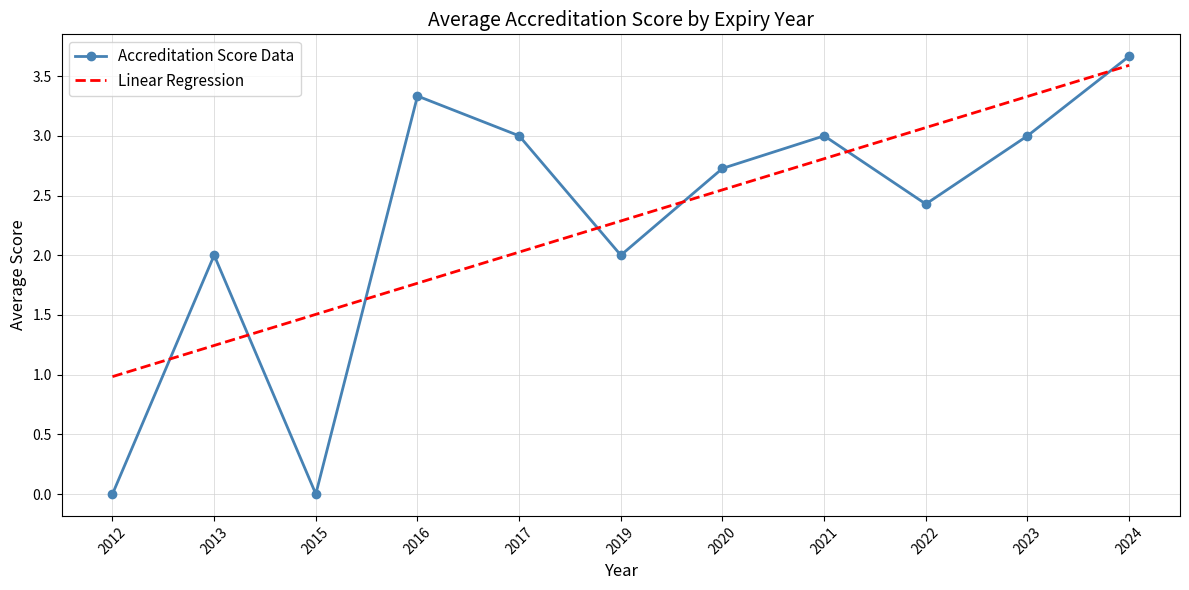

What is the sum of the Accreditation Score Data values at 2016 and 2015?

3.3